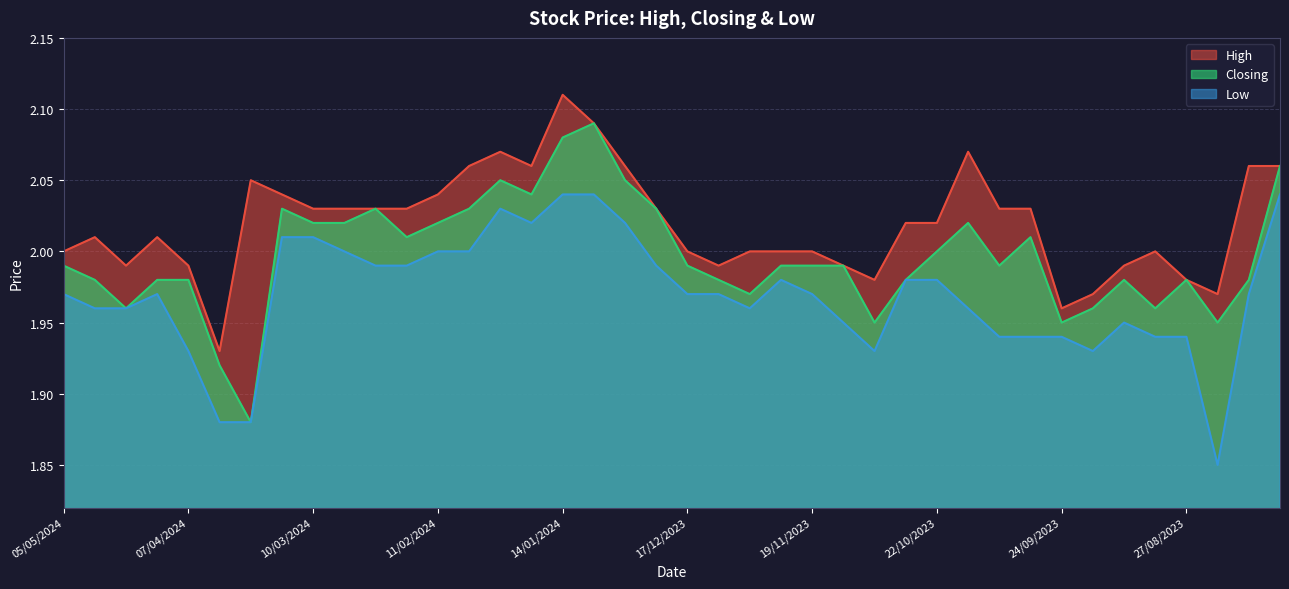

Rank the series by their maximum value, from highest to lowest.

High, Closing, Low